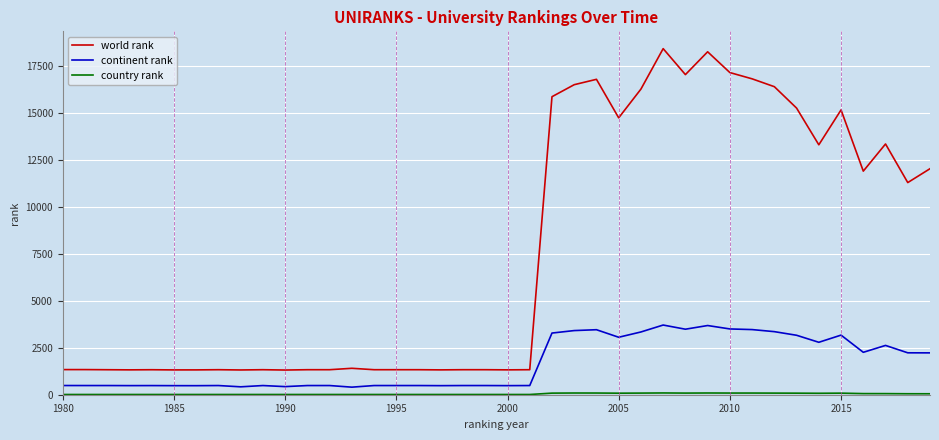

True or false: world rank and continent rank cross at least once.

False